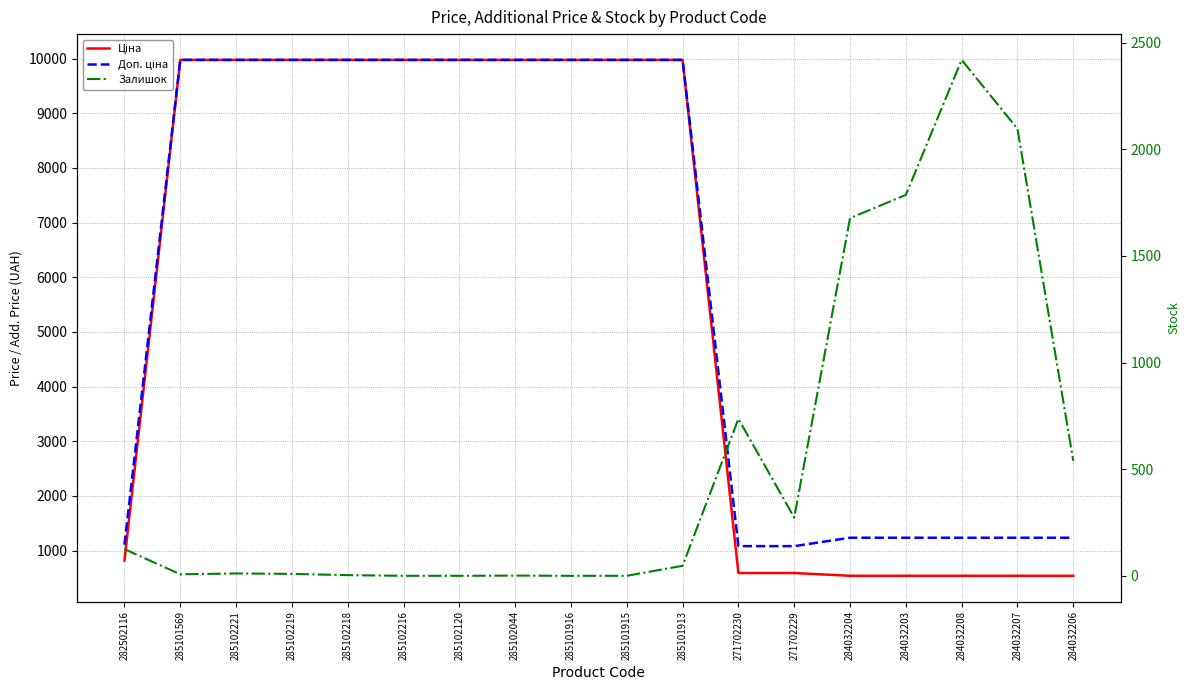

What is the difference between the maximum and second lowest values in the Залишок series?

2419.0